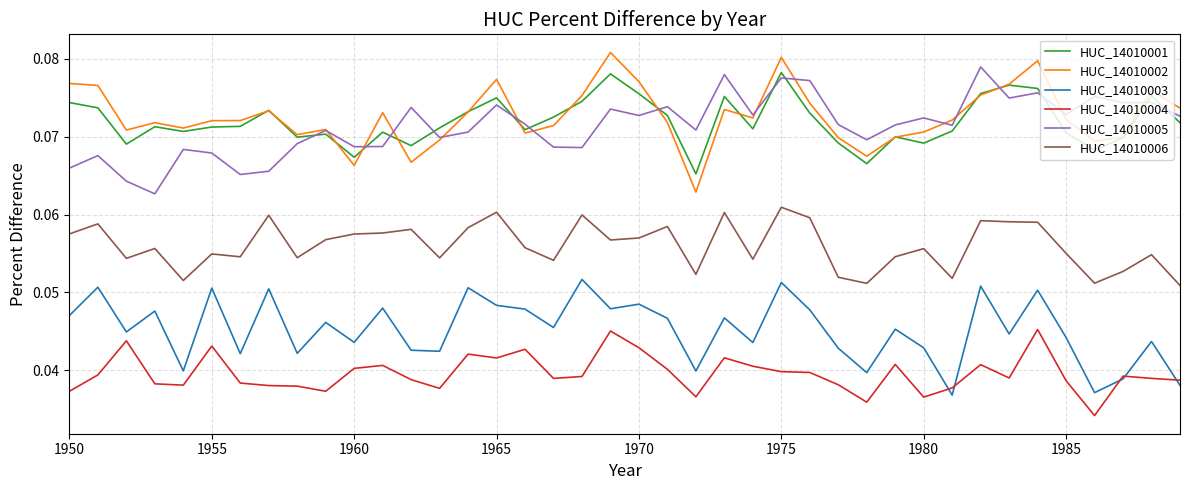

How many HUC_14010005 values are between 0 and 1?

40